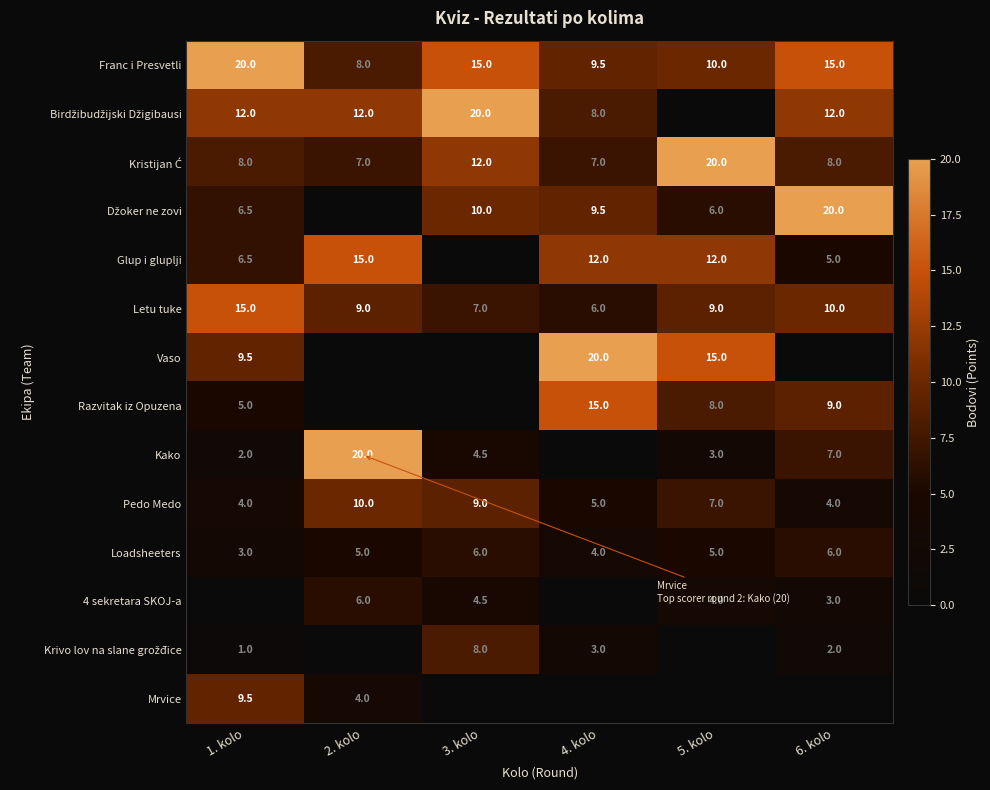

Is it true that Letu tuke equals 8.1 at 4. kolo?

False